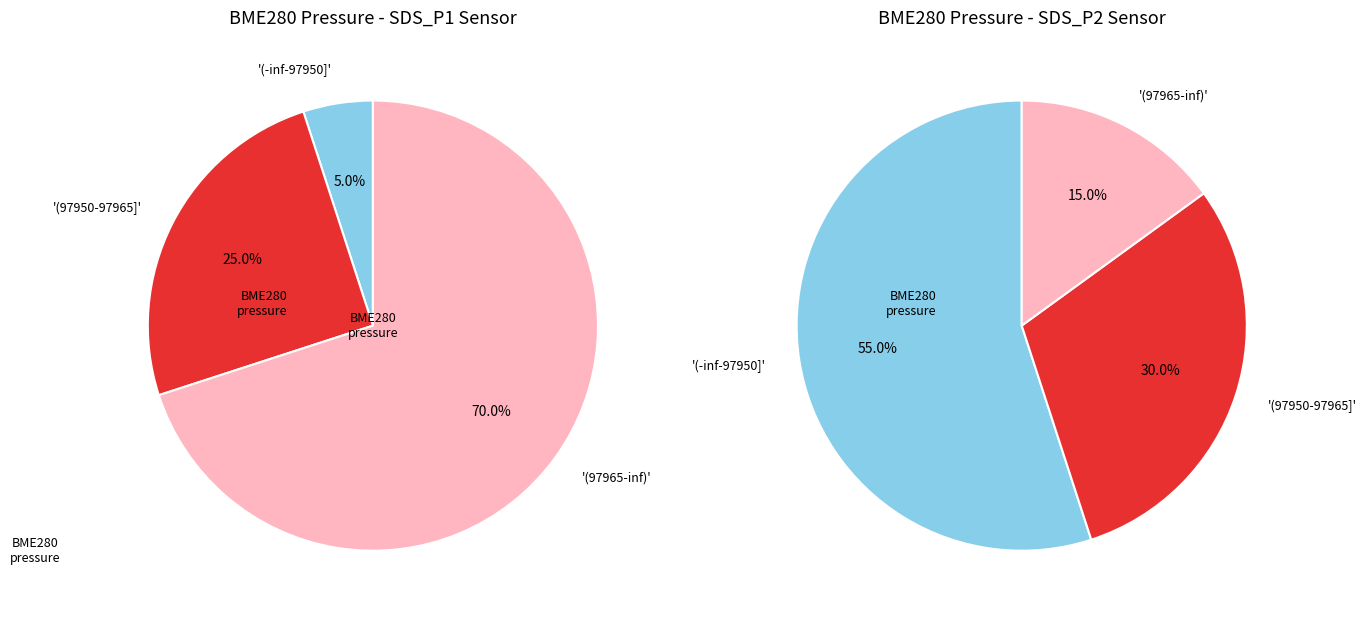

Is 2 the majority of the pie?

No